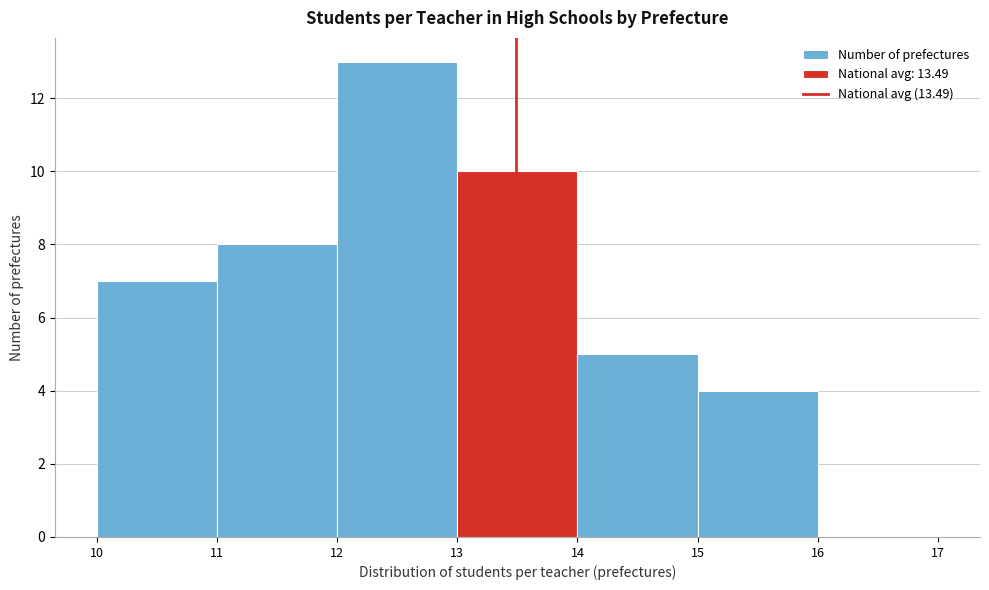

Reading left to right, list every bar in this chart as the range it spans on the x-axis followed by its height. The values are not printed on the chart, so give them approximately, as read against the axis.

10 to 11: 7
11 to 12: 8
12 to 13: 13
13 to 14: 10
14 to 15: 5
15 to 16: 4
16 to 17: 0